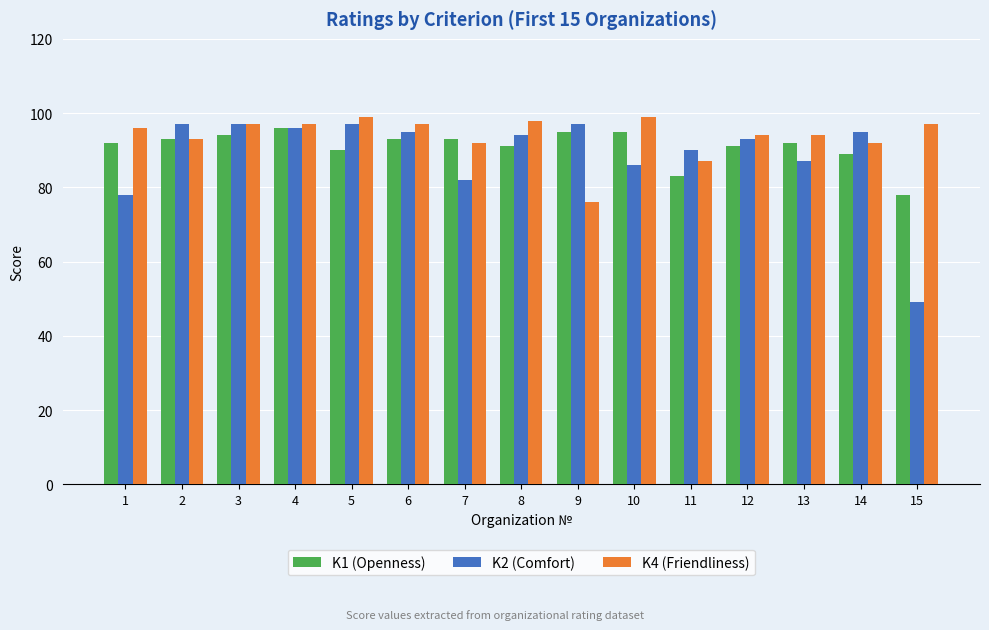

Is it true that K1 (Openness) equals 89 at 14?

True